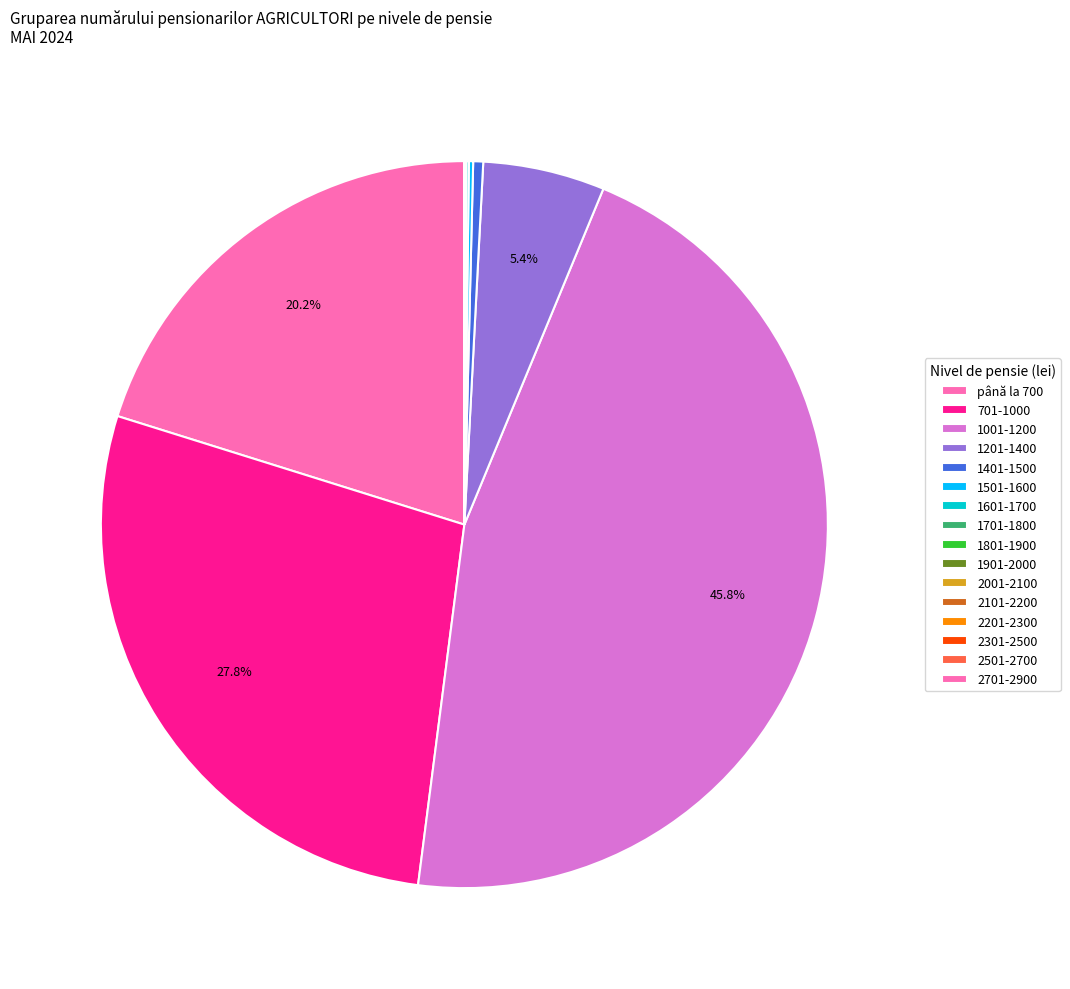

Is there any slice that represents more than half of the pie?

No